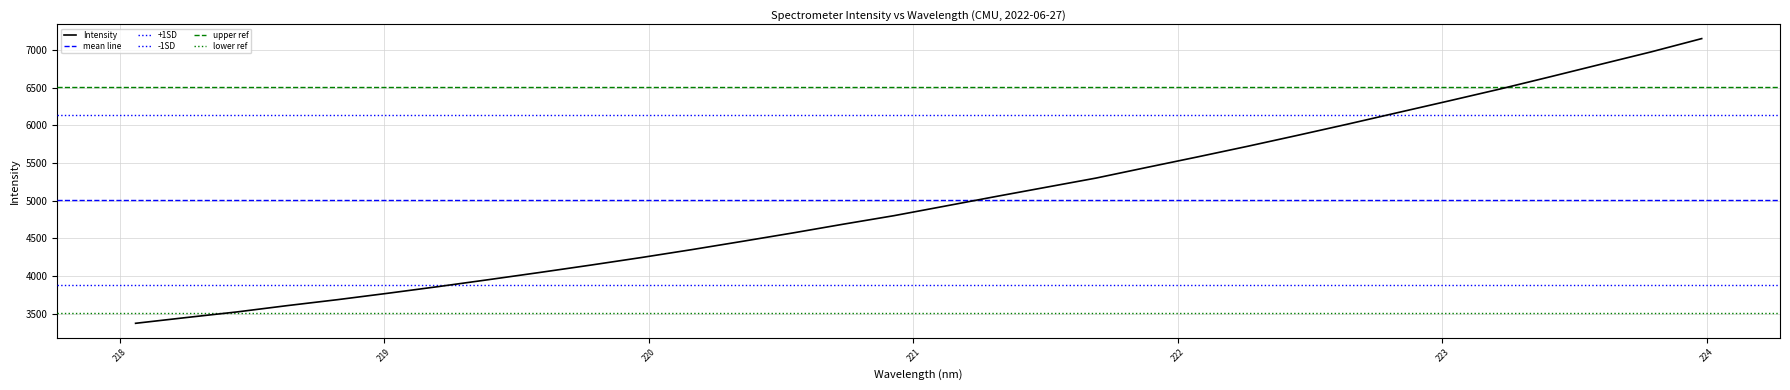

Reading left to right, what are all the values shown in this chart?

3371.7	3447.9	3522.3	3606.6	3686.2	3771.6	3860.3	3953.1	4047.5	4144.5	4244.9	4350.1	4459.9	4571.7	4688.1	4800.9	4926.4	5053.2	5176.8	5300.1	5440.7	5579.8	5722.0	5869.1	6018.9	6173.0	6326.7	6482.6	6645.9	6811.7	6976.7	7152.6